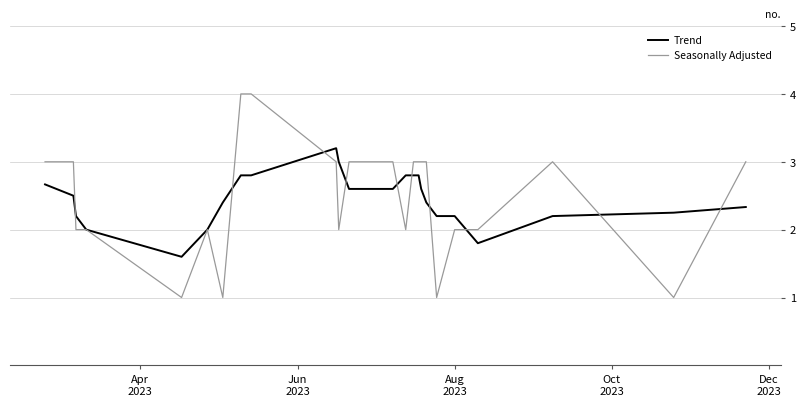

What is the minimum value shown in the chart?

1.0